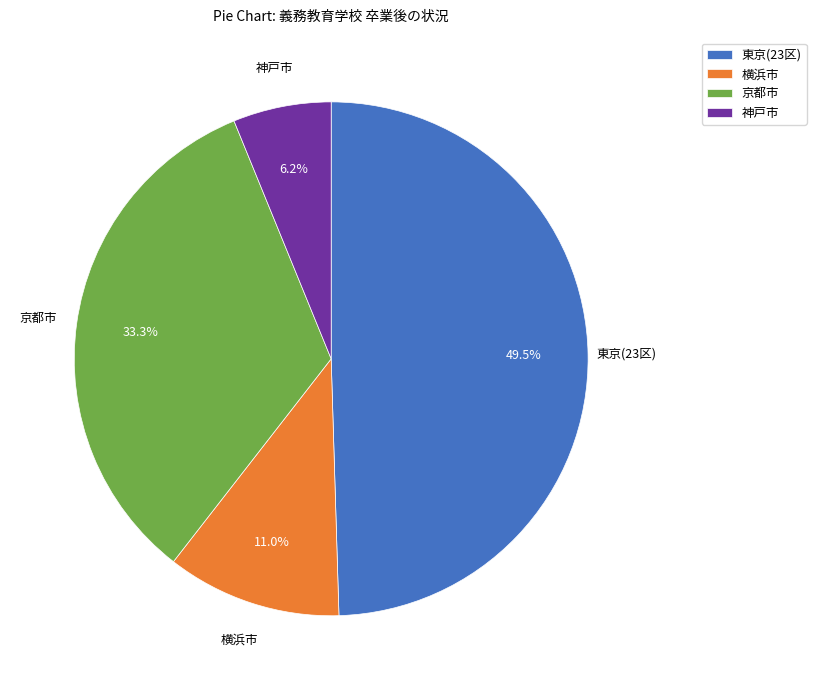

Does 横浜市 account for over 50% of the chart?

No